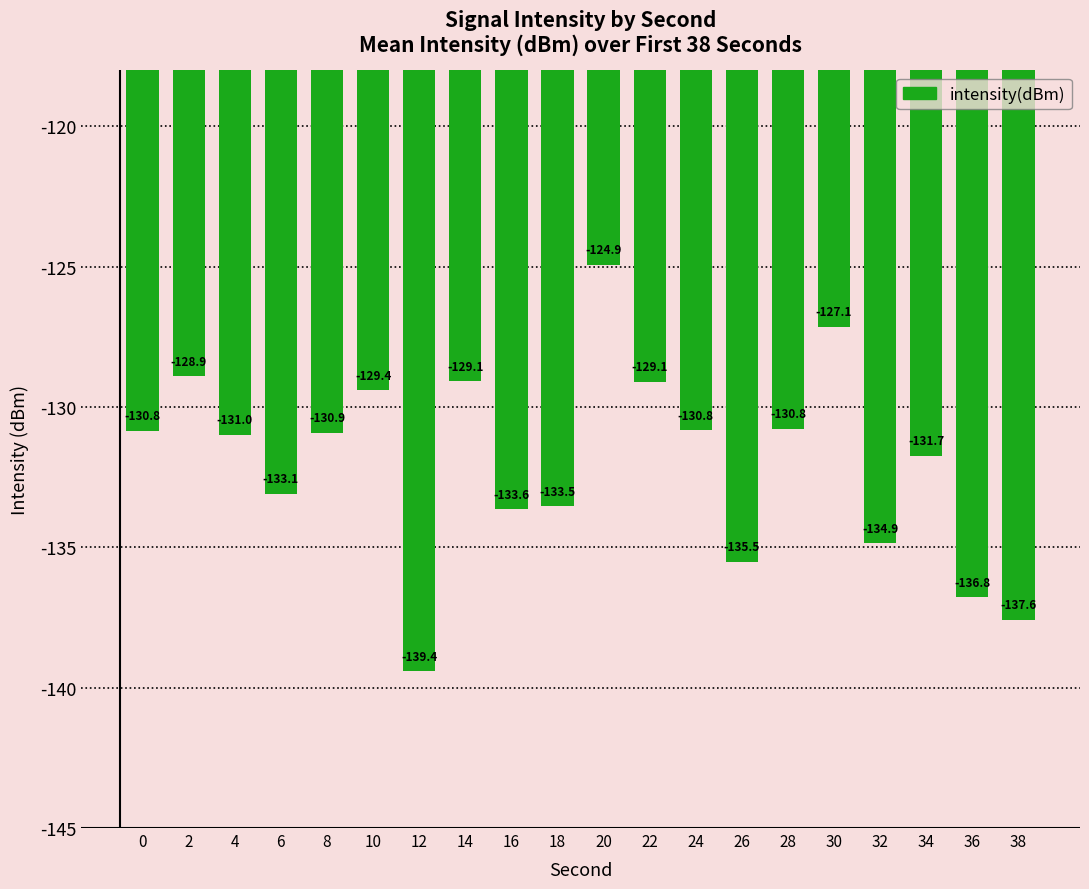

At which category does the chart reach its peak across all series?

20